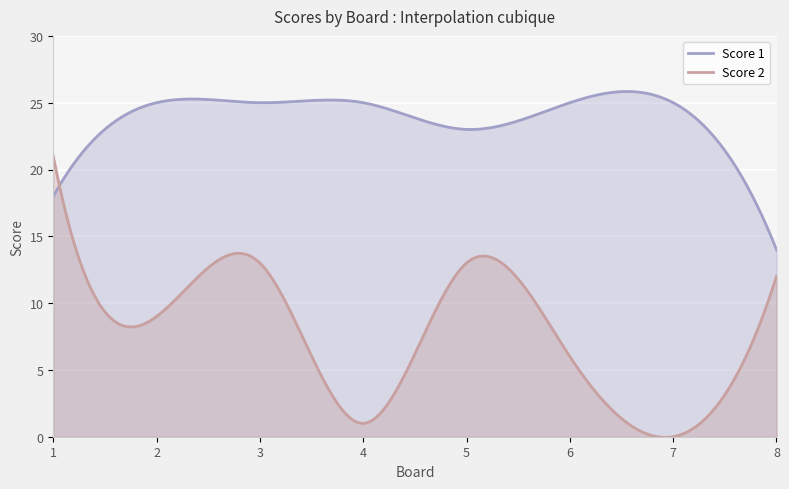

What is the difference between the maximum and second lowest values in the Score 2 series?

21.0